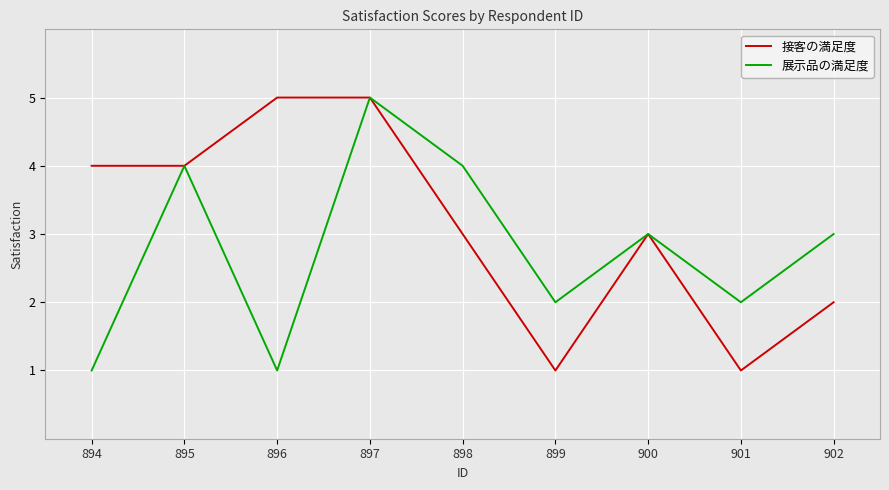

Reading left to right, list all the values displayed in this chart.

接客の満足度: 894=4	895=4	896=5	897=5	898=3	899=1	900=3	901=1	902=2
展示品の満足度: 894=1	895=4	896=1	897=5	898=4	899=2	900=3	901=2	902=3